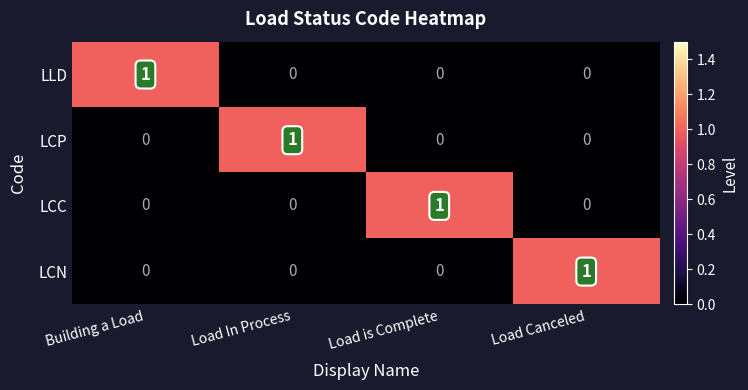

What is the total value across all series at Load is Complete?

1